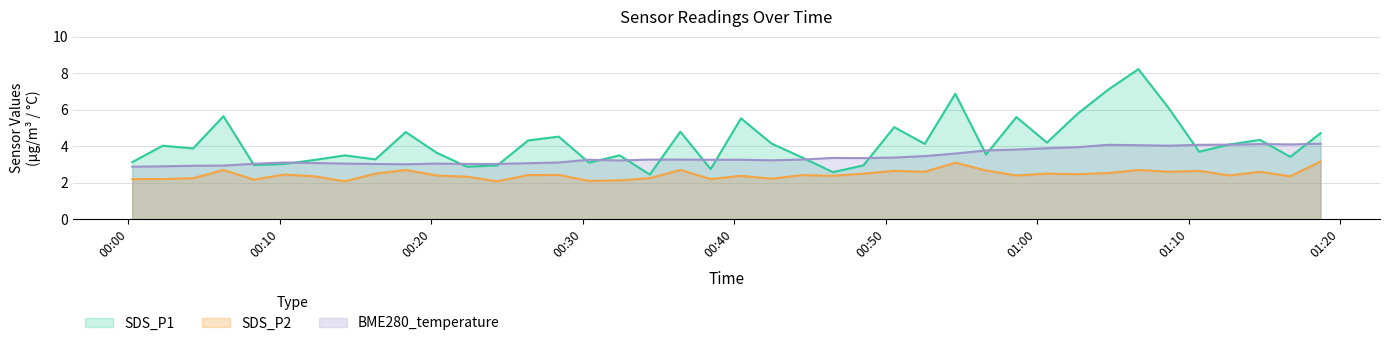

What is the sum of all SDS_P1 values?

167.9